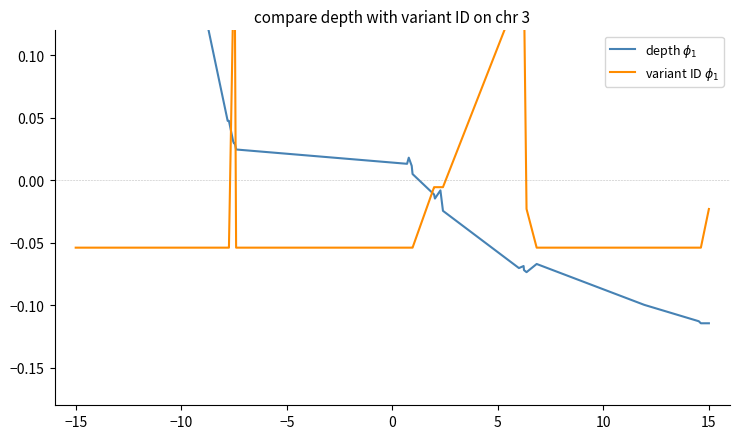

What are all the series names shown in the legend?

depth $\phi_1$, variant ID $\phi_1$